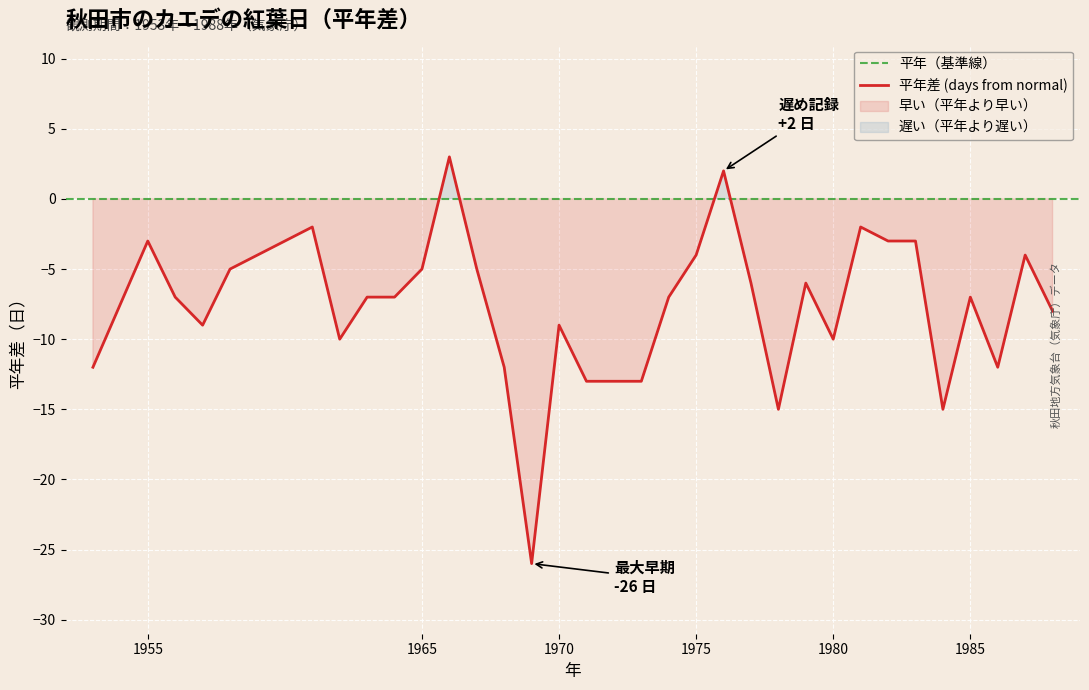

Which has a higher value, 1964 or 1961?

1961